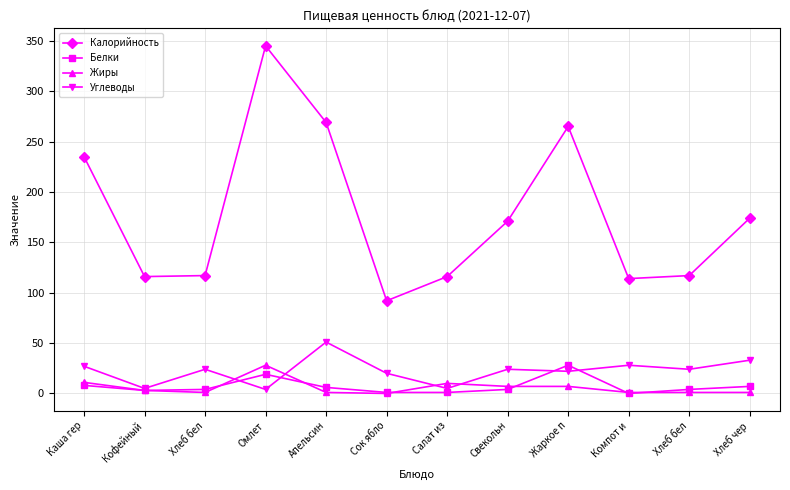

What are all the series names shown in the legend?

Калорийность, Белки, Жиры, Углеводы